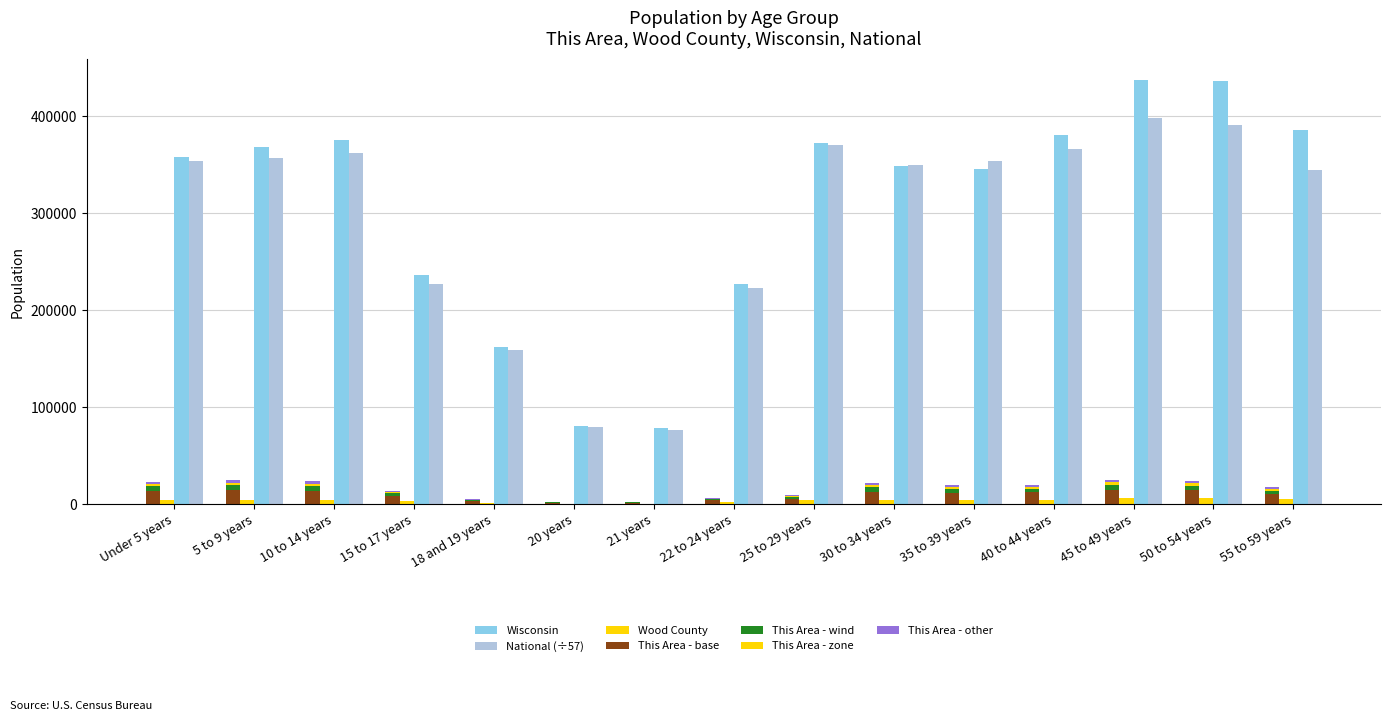

What is the lowest value of the Wisconsin series?

78216.0